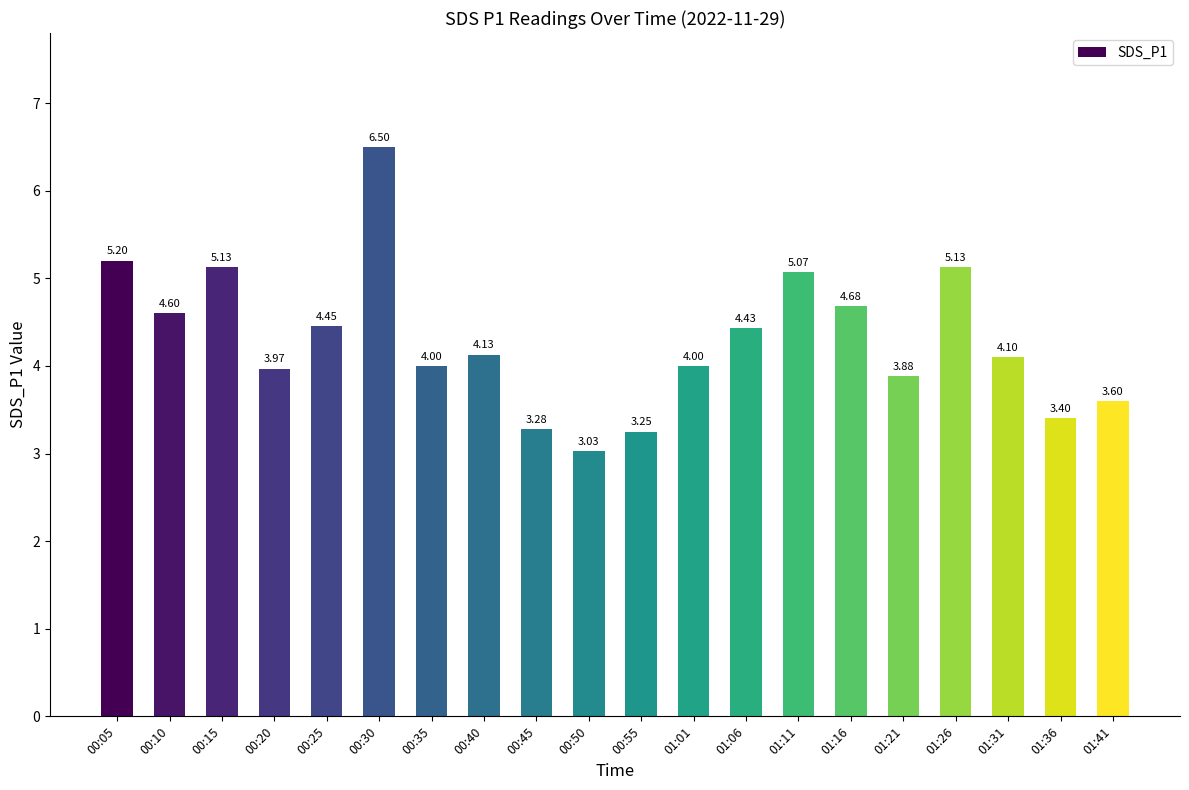

What is the sum of all values?

85.8